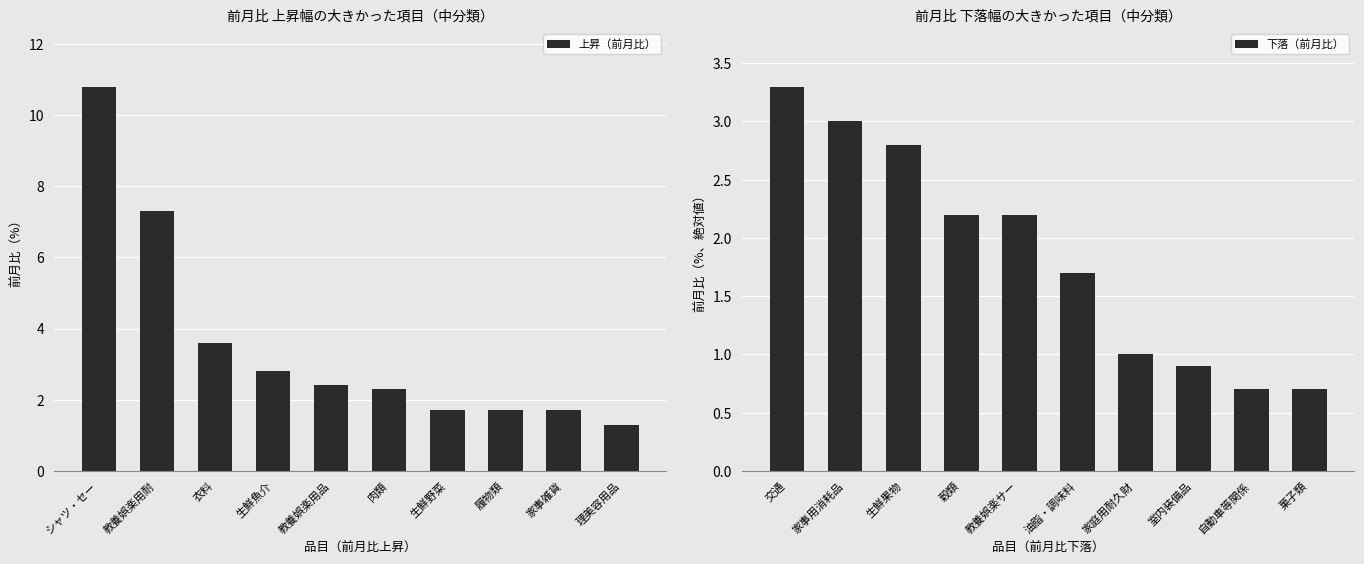

How many categories are shown in the chart?

10